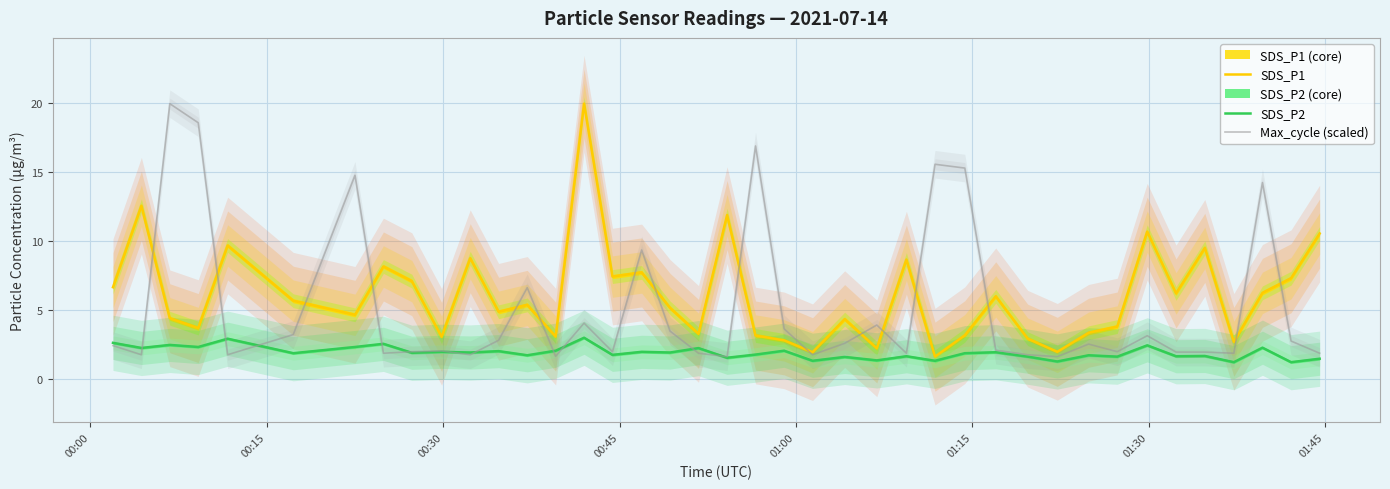

What is the maximum value for SDS_P1?

19.9